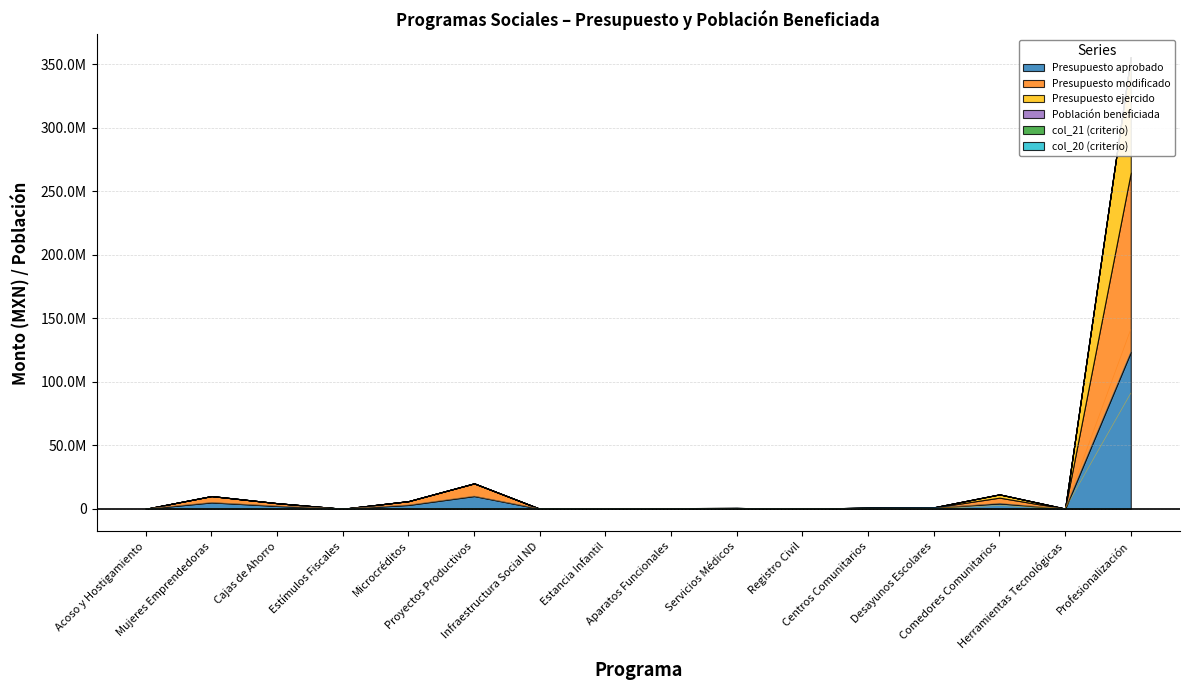

Which series has the widest spread of values?

Presupuesto modificado